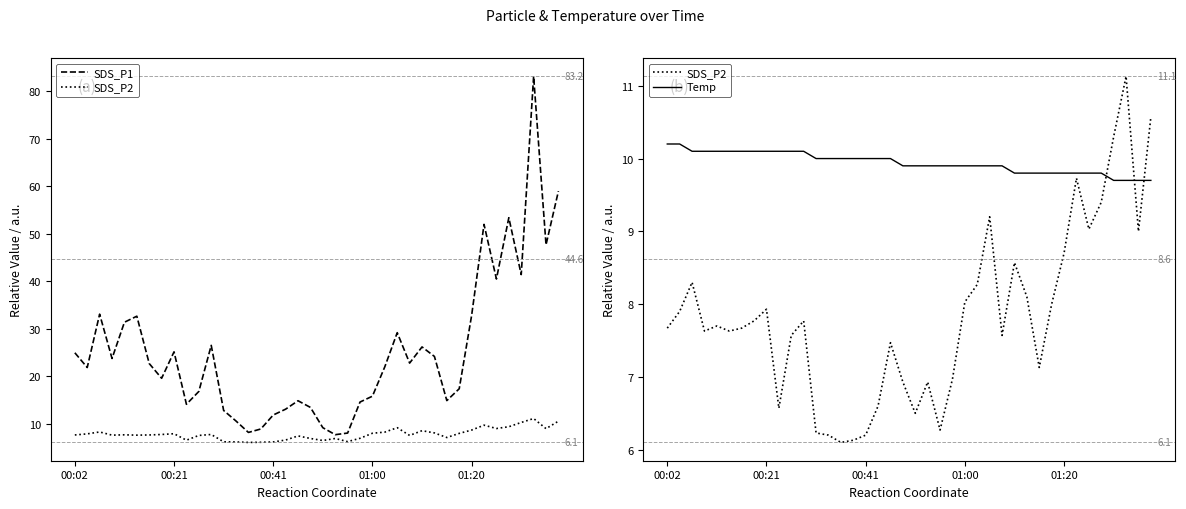

Where do SDS_P1 and Temp first cross each other?

13 and 14